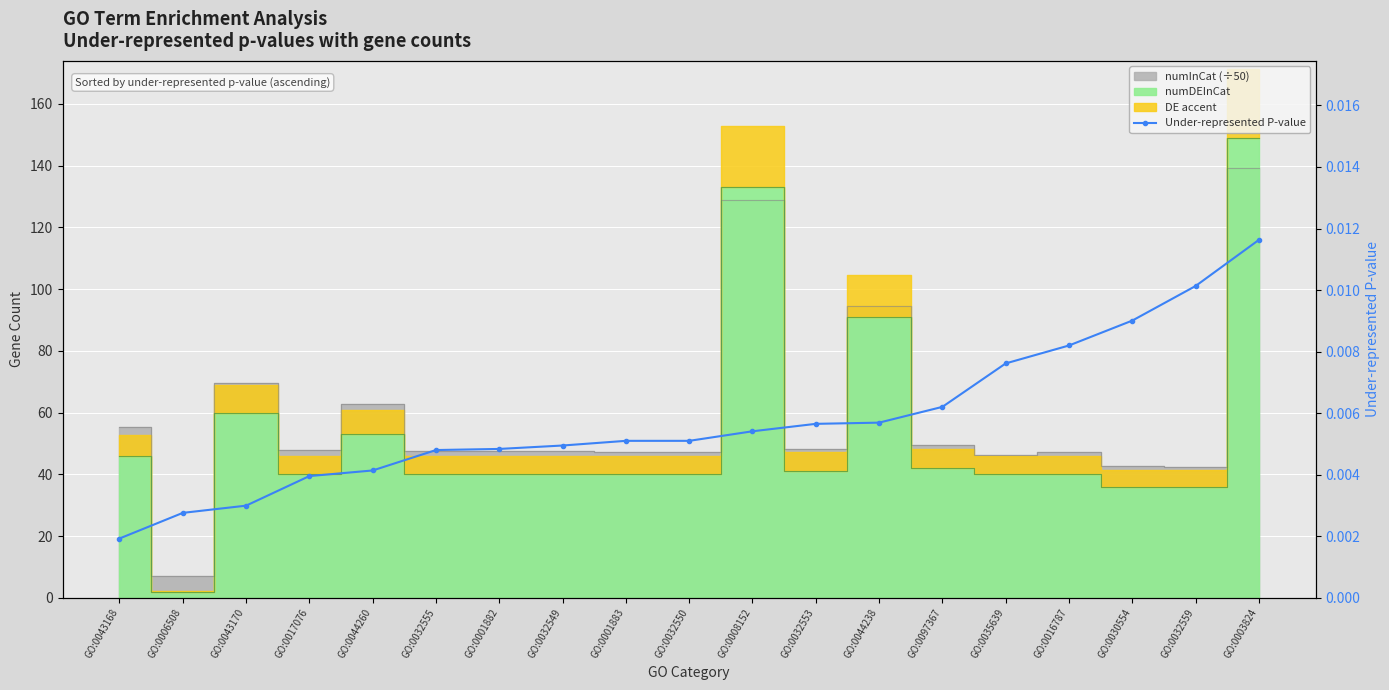

At which category does the chart reach its peak across all series?

GO:0003824